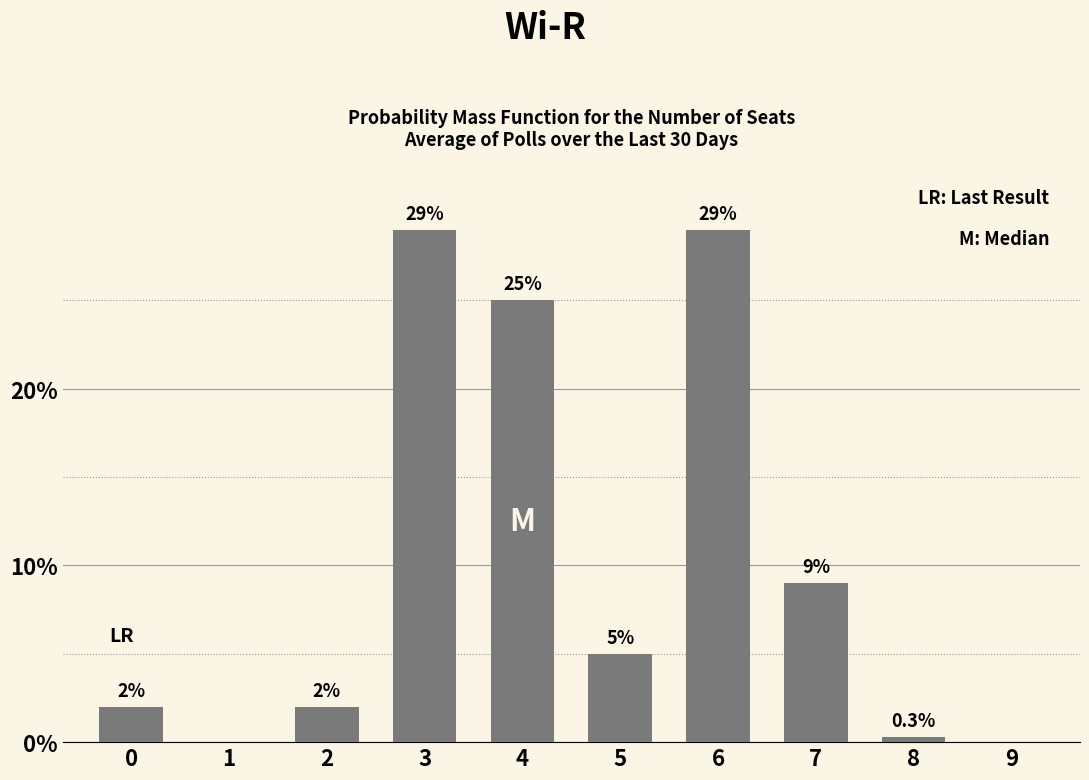

Reading left to right, what are all the values shown in this chart?

0=2.0	1=0.0	2=2.0	3=29.0	4=25.0	5=5.0	6=29.0	7=9.0	8=0.3	9=0.0